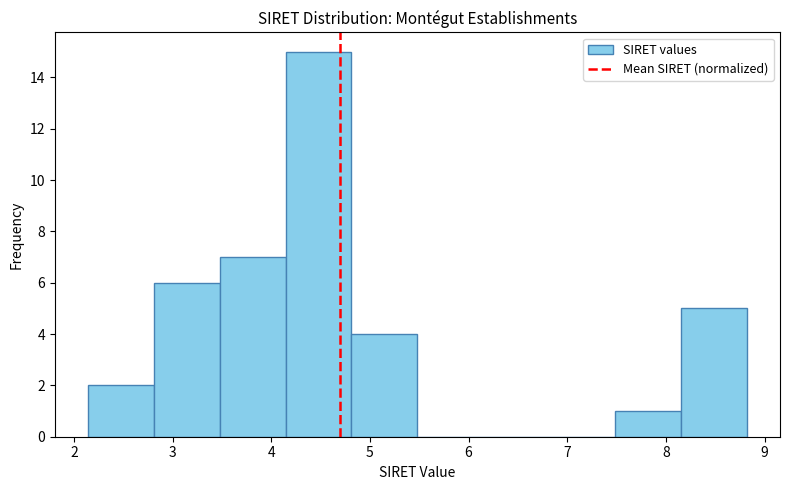

Reading left to right, transcribe this chart: for each bar, give the range it covers on the x-axis and its height. Neither the bar edges nor the heights are printed on the chart, so give them approximately, as read against the axes.

2.1 to 2.8: 2
2.8 to 3.5: 6
3.5 to 4.1: 7
4.1 to 4.8: 15
4.8 to 5.5: 4
5.5 to 6.1: 0
6.1 to 6.8: 0
6.8 to 7.5: 0
7.5 to 8.2: 1
8.2 to 8.8: 5